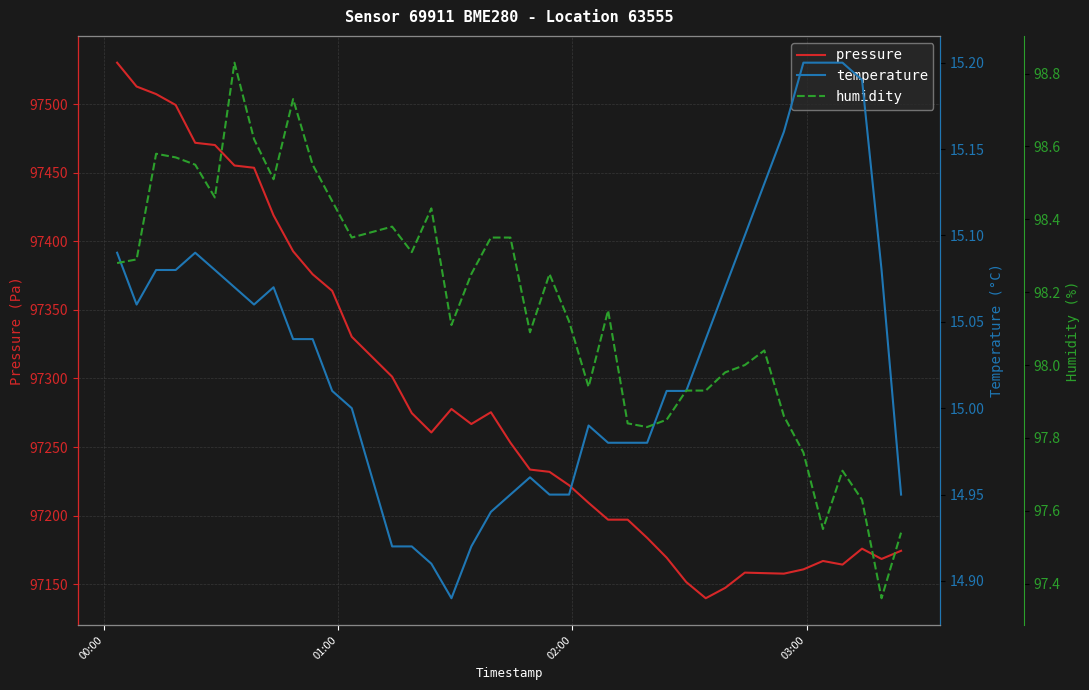

Count the number of data series in this chart.

3